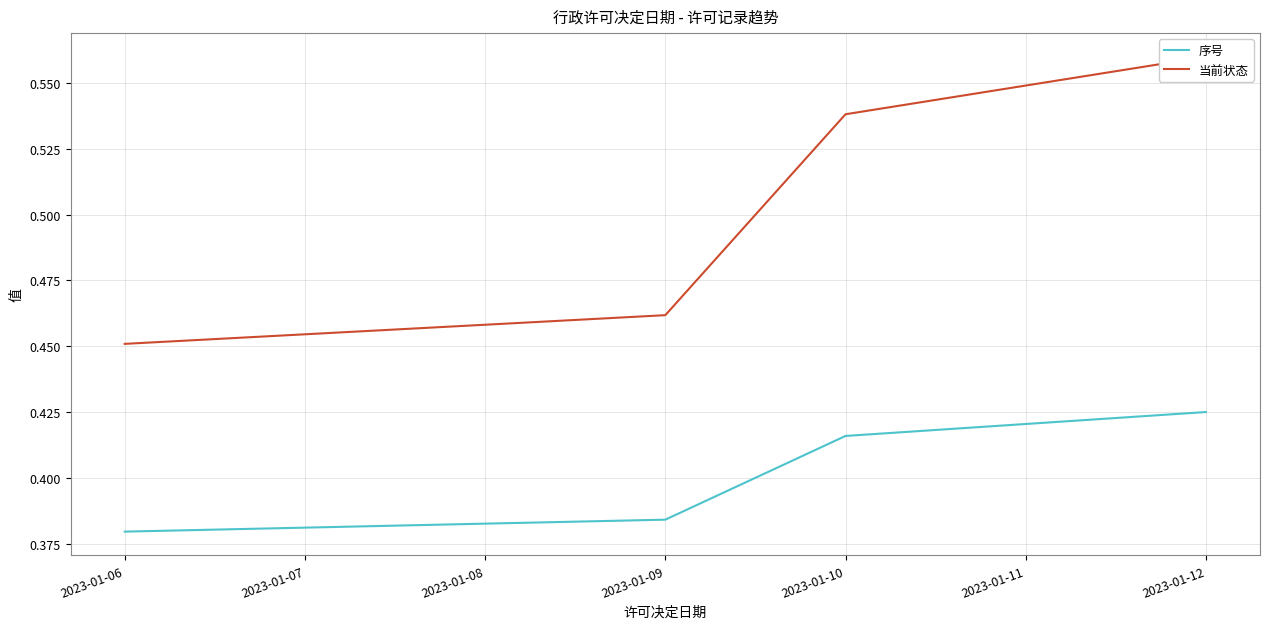

What is the minimum value shown in the chart?

0.4